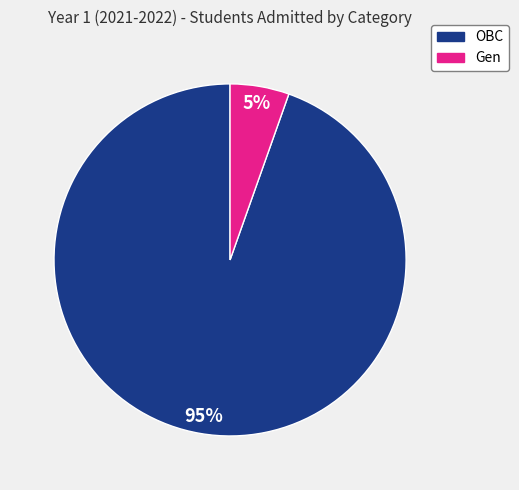

Is it true that OBC is 84% of the pie?

False